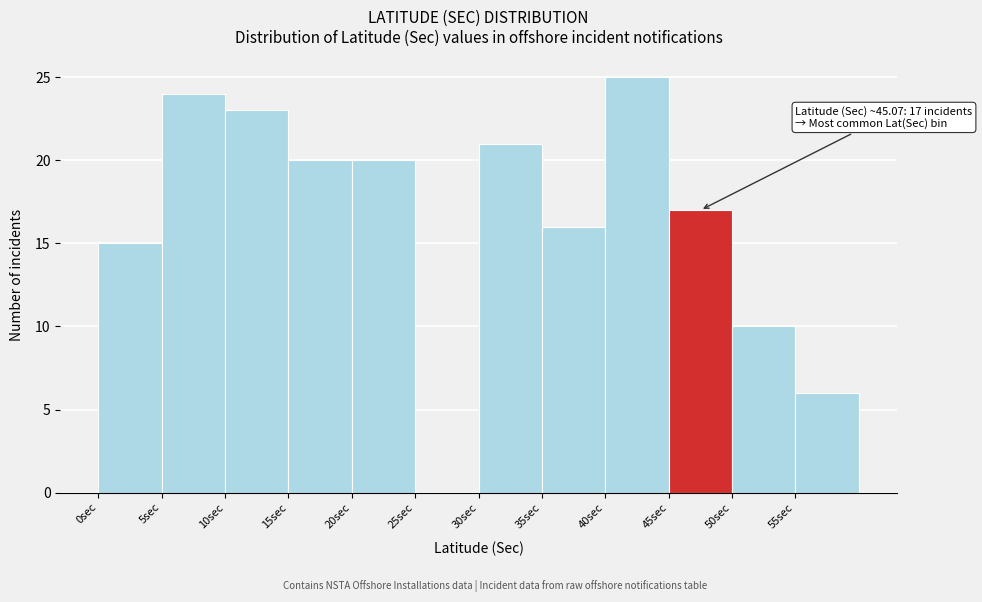

Which range on the x-axis has the tallest bar?

40 to 45